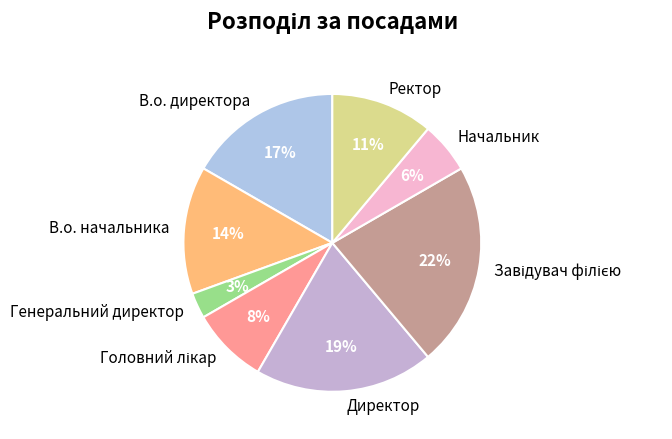

Is there any slice that represents more than half of the pie?

No